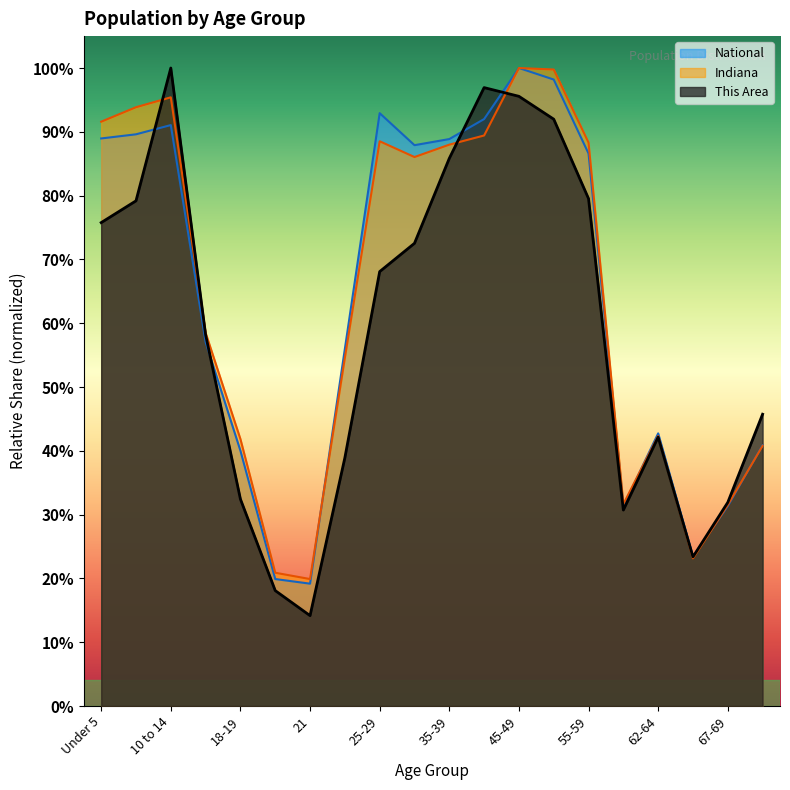

Which series ends up on top after the final intersection of This Area and National?

This Area